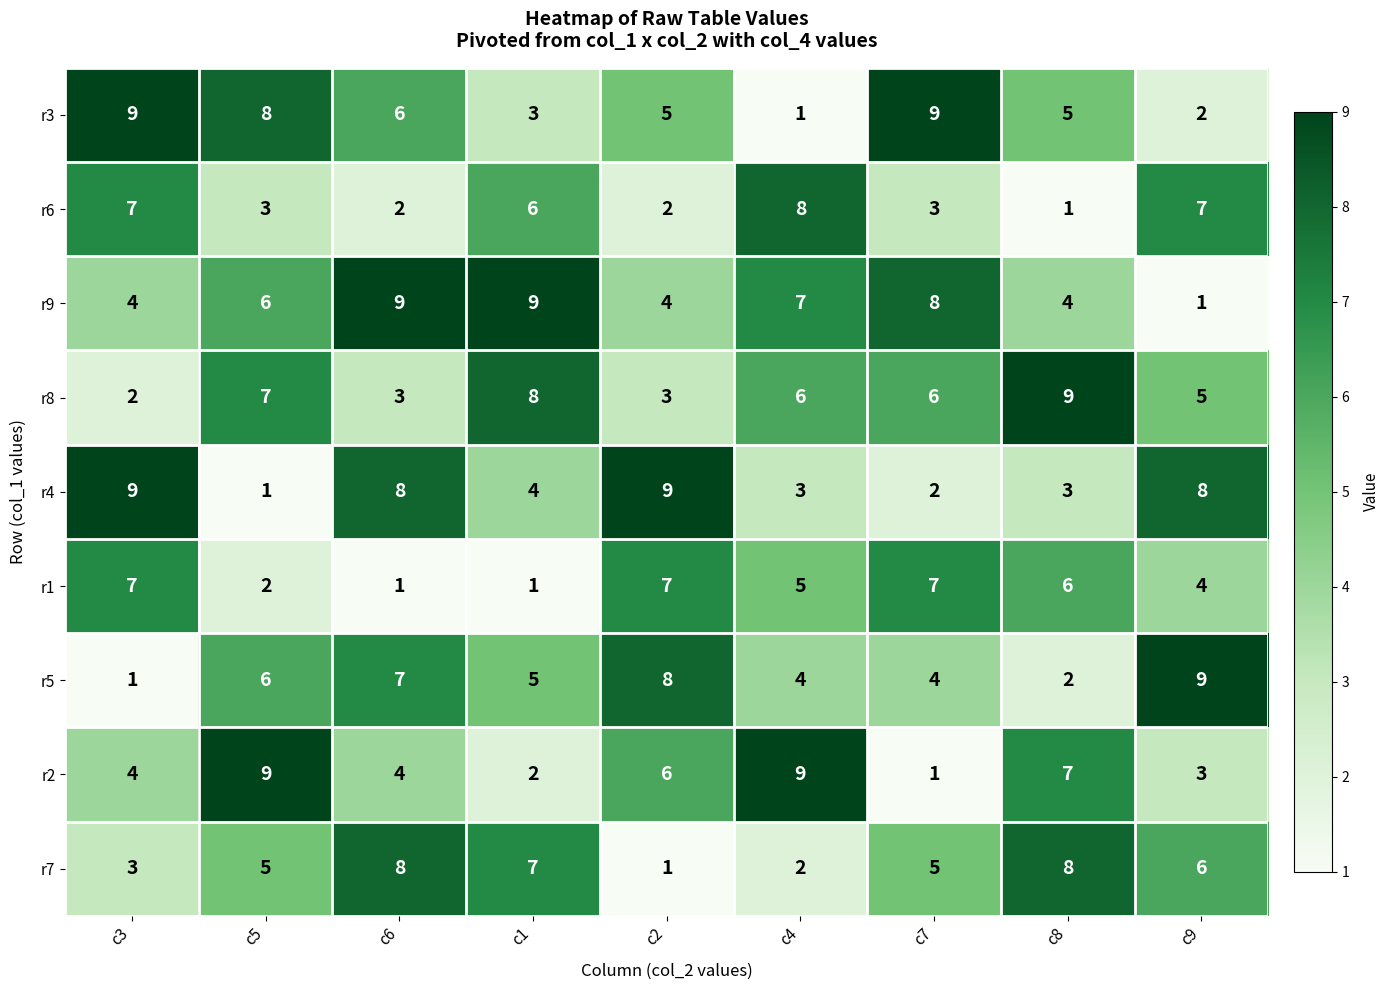

At how many categories does at least one series exceed 1?

9